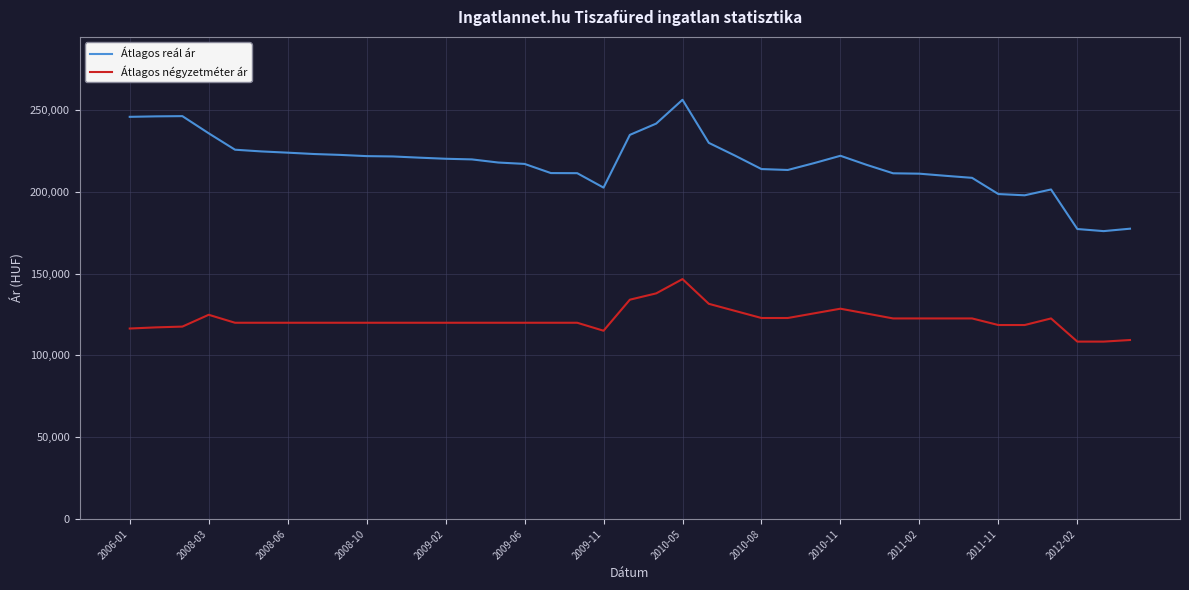

Which series has the widest spread of values?

Átlagos reál ár